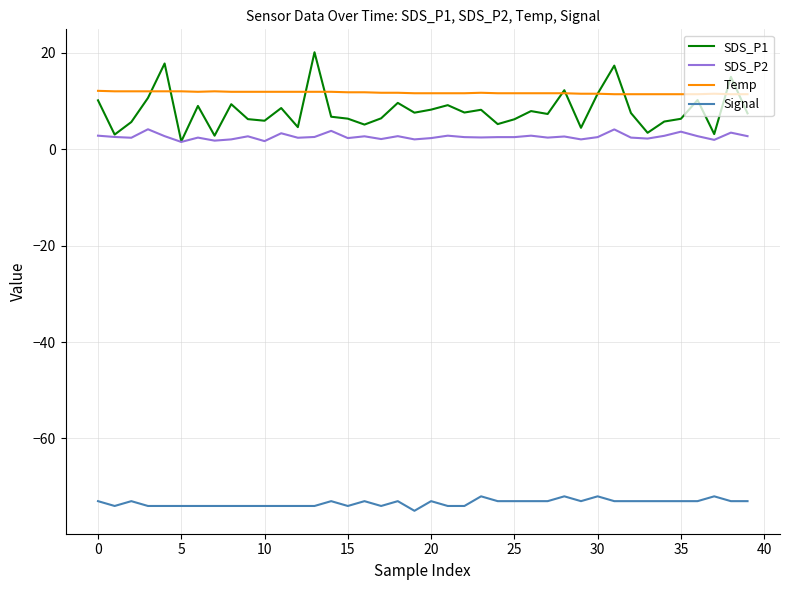

What is the smallest value displayed?

-75.0